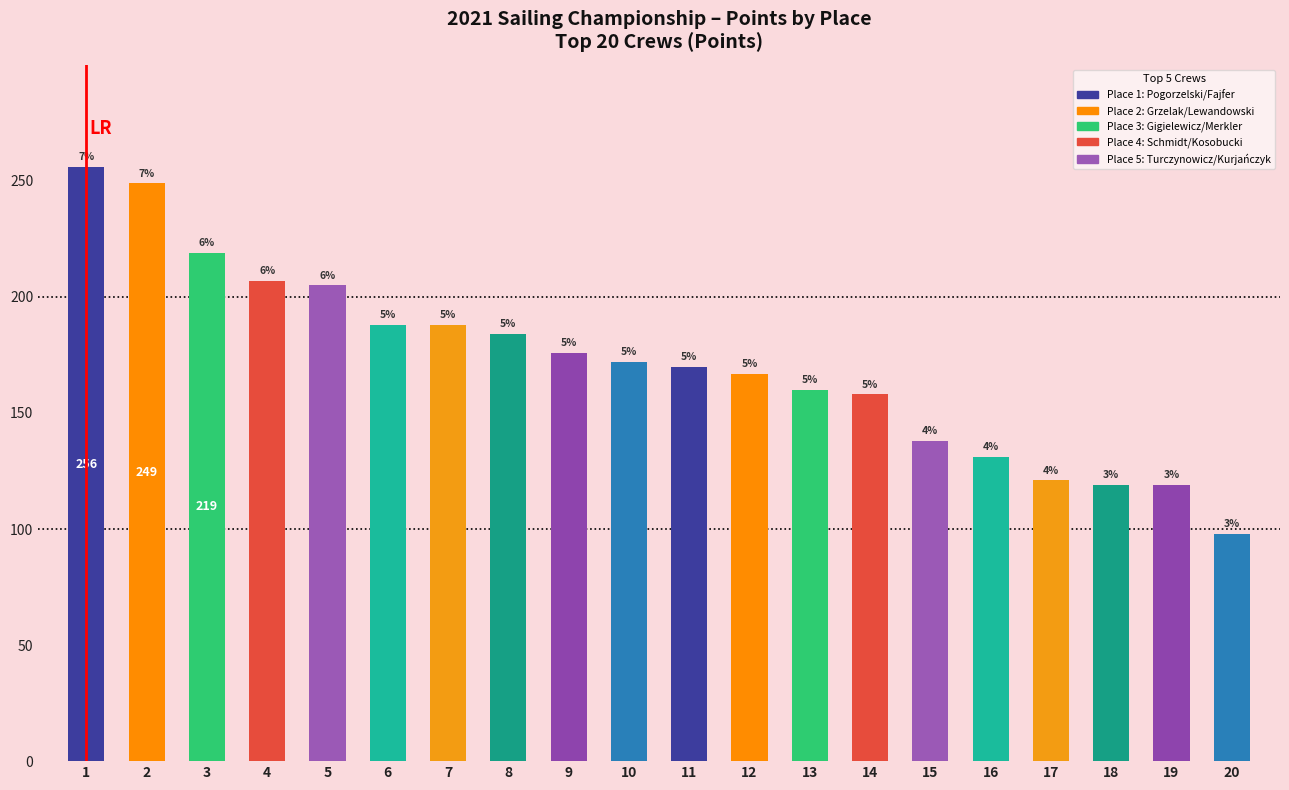

Reading left to right, extract all data points from this chart.

256	249	219	207	205	188	188	184	176	172	170	167	160	158	138	131	121	119	119	98